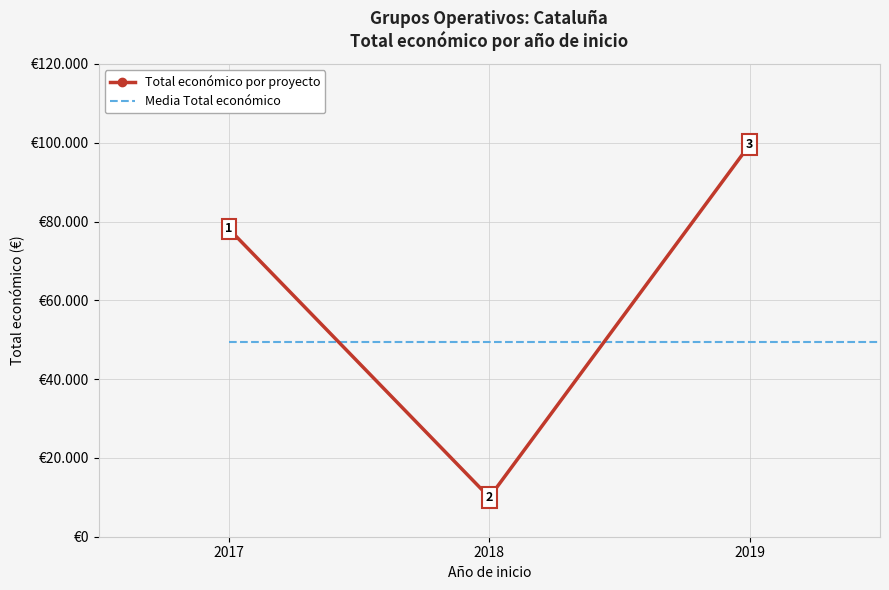

How many intersections are there between Media Total económico and Total económico por proyecto?

2